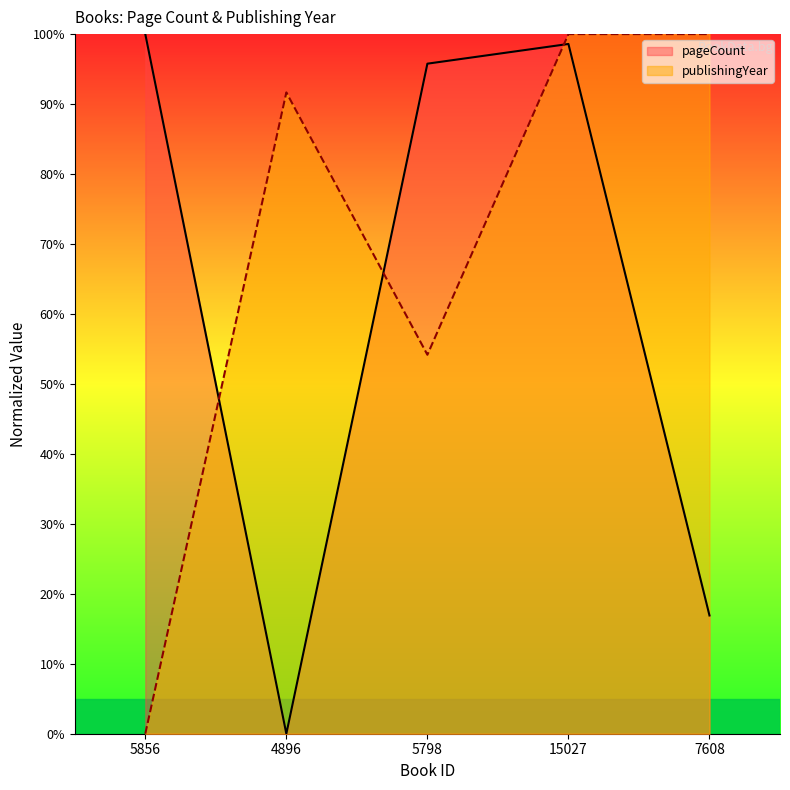

True or false: pageCount has a value of 100.0 at 5856.

True